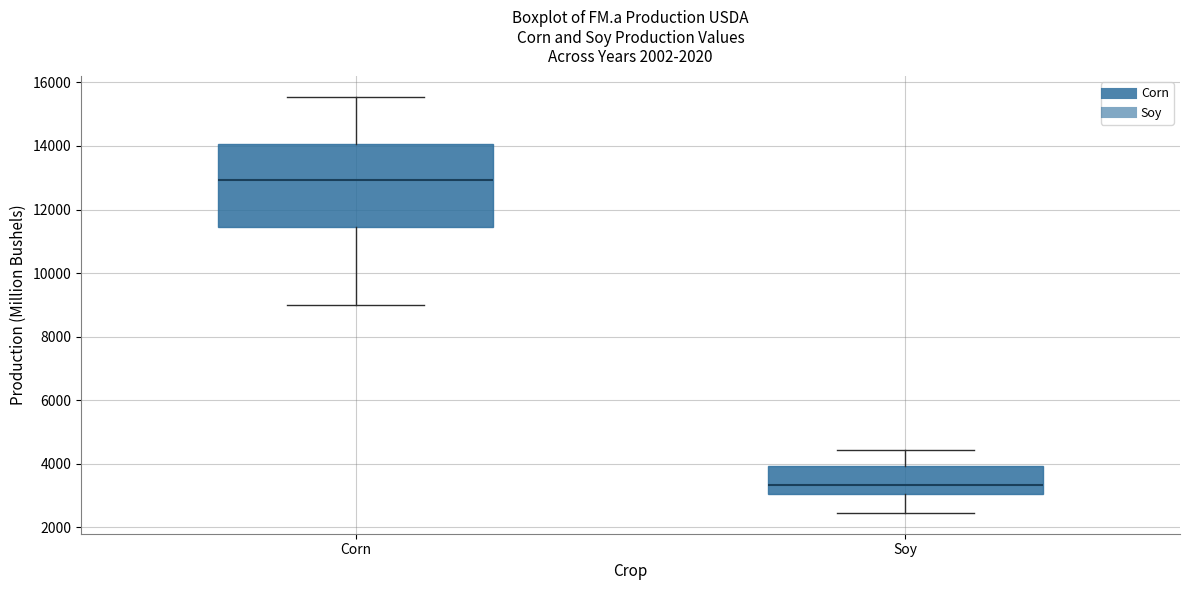

Where does the upper whisker of the box for Corn end on the y-axis? The values are not printed on the chart, so give them approximately, as read against the axis.

15600